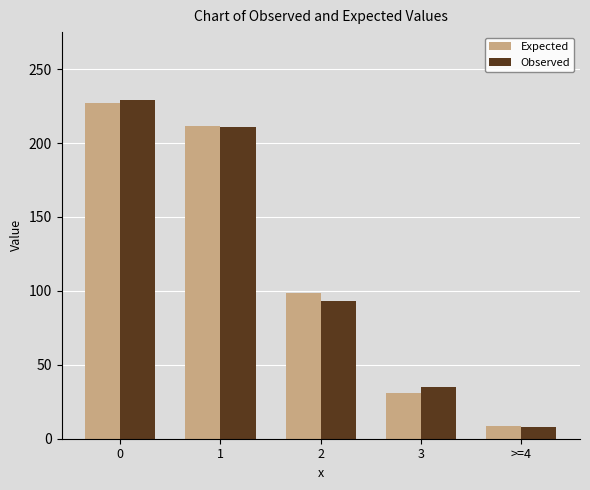

Reading left to right, extract all data points from this chart.

Expected: 226.7	211.4	98.5	30.6	8.7
Observed: 229.0	211.0	93.0	35.0	8.0